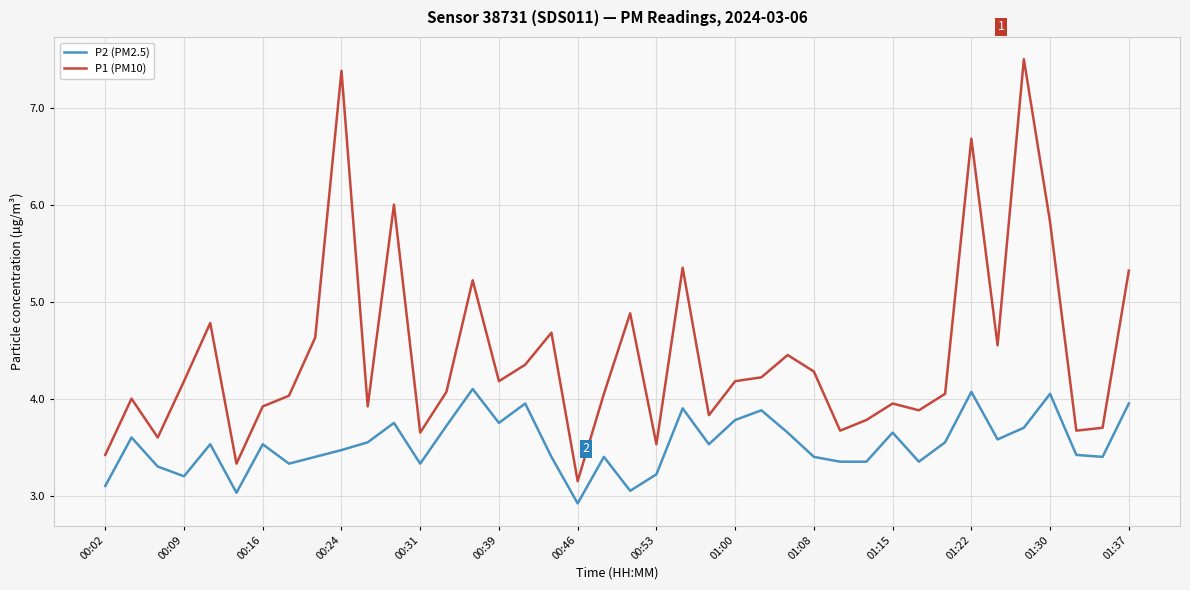

Rank the series by their maximum value, from lowest to highest.

P2 (PM2.5), P1 (PM10)